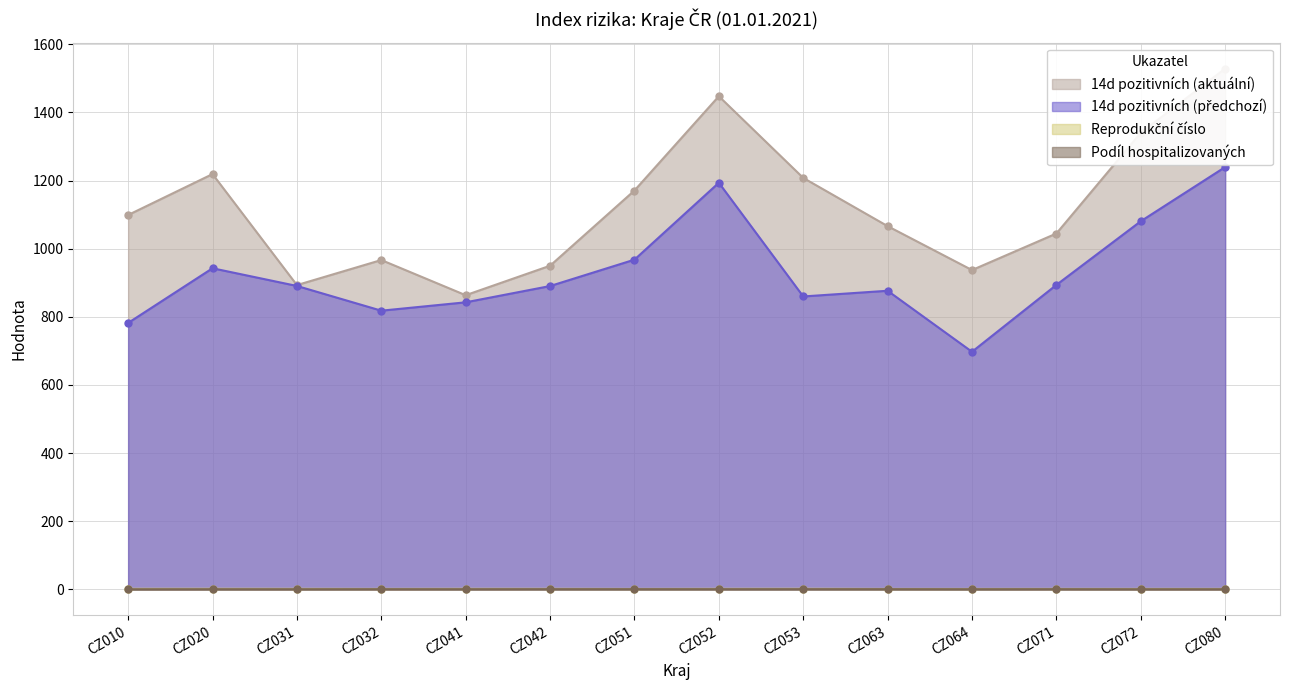

What are all the series names shown in the legend?

14d pozitivních (aktuální), 14d pozitivních (předchozí), Reprodukční číslo, Podíl hospitalizovaných